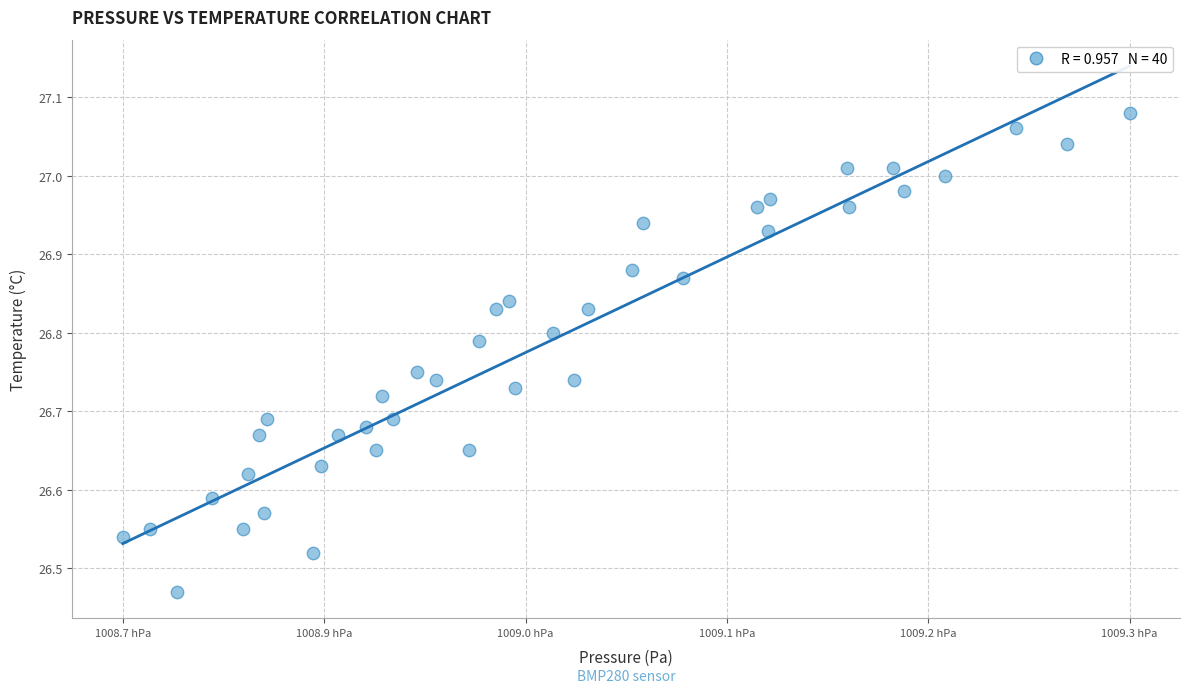

What is the range of Y values (max minus min)?

0.6